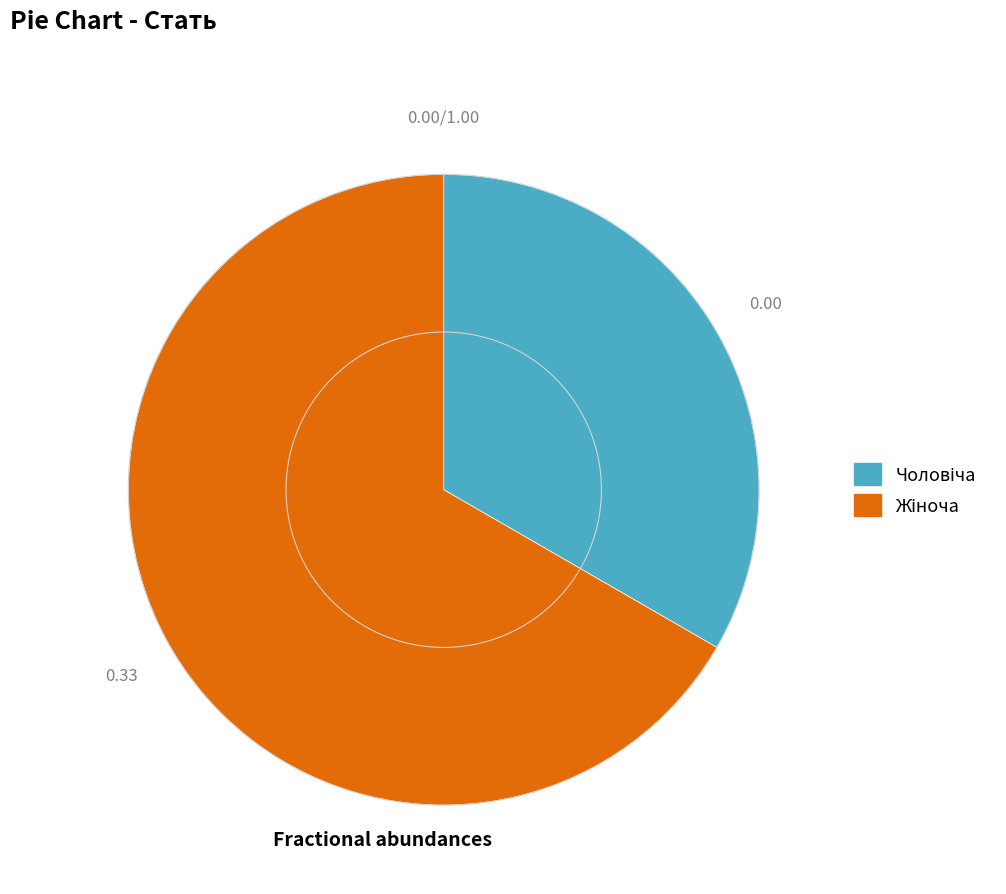

Does any single category account for the majority?

Yes